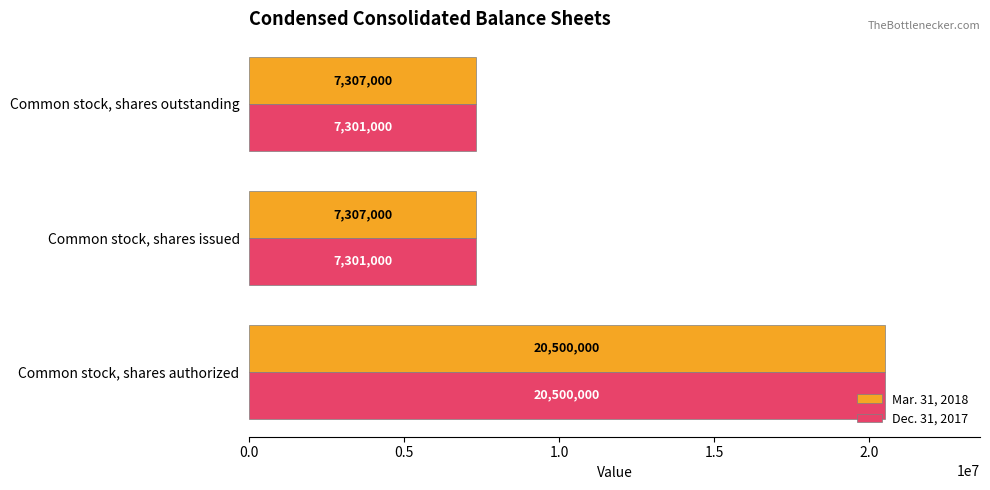

What is the average value of the Dec. 31, 2017 series?

11700667